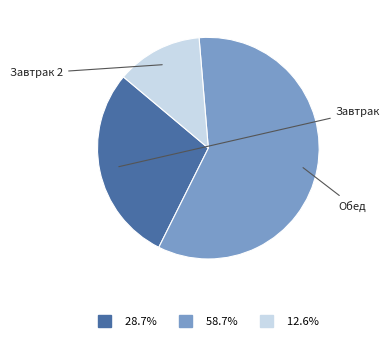

How many slices are in this pie chart?

3